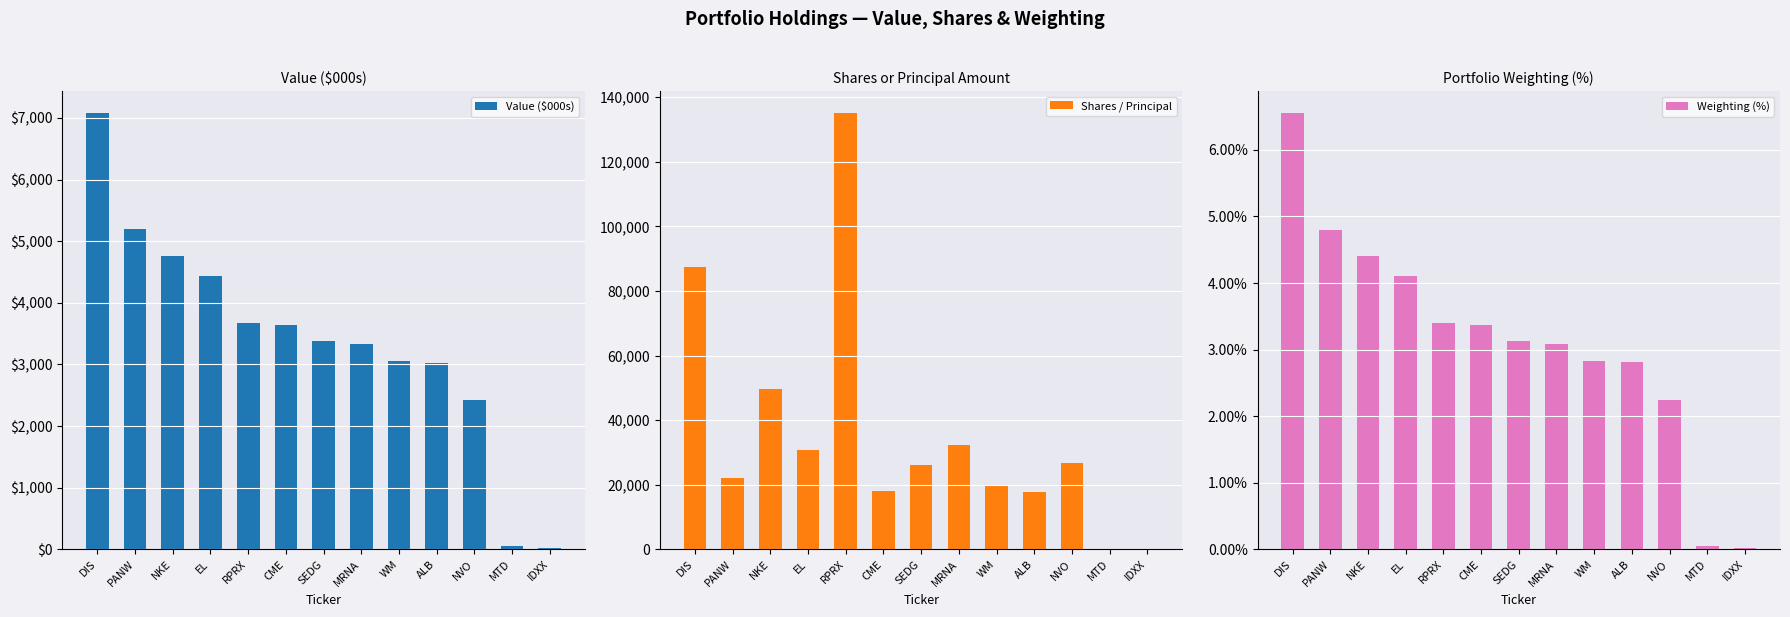

At which category is the sum across all series the highest?

RPRX